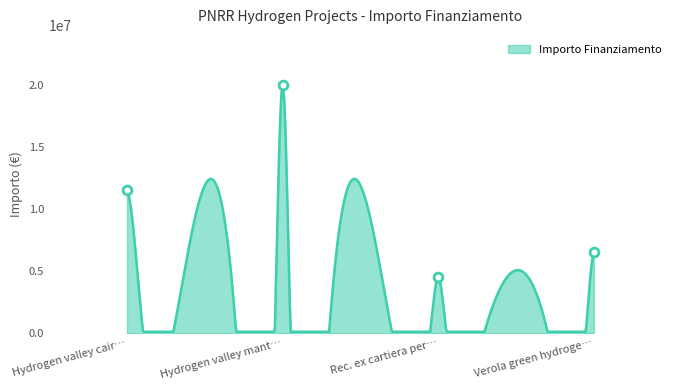

What is the change in value from Hydrogen valley cair… to Verola green hydroge…?

-4991984.3